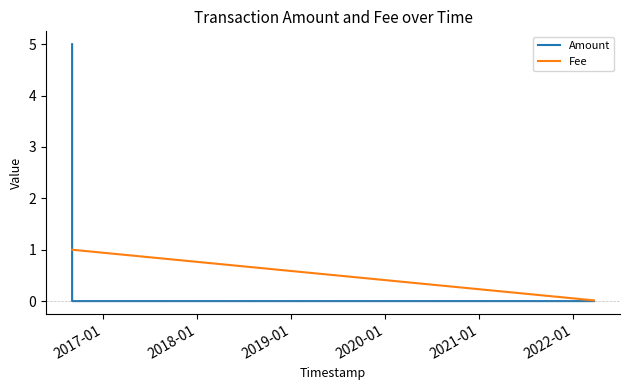

Which series has the largest range (max minus min)?

Amount